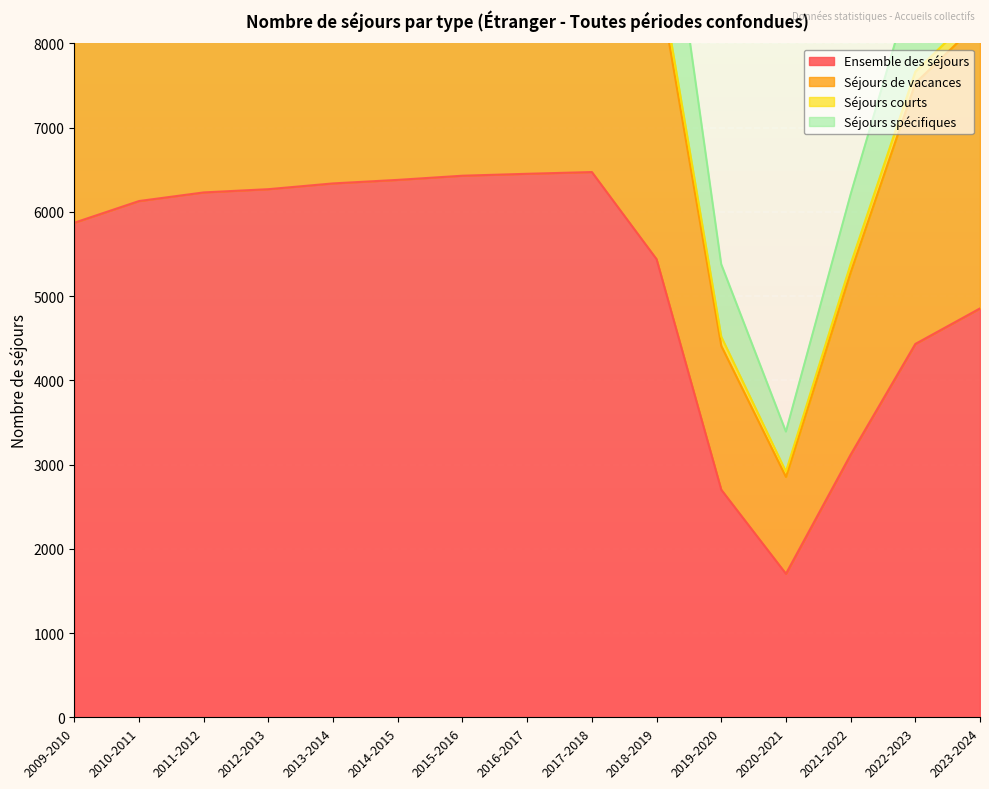

What is the highest value of the Ensemble des séjours series?

6472.1